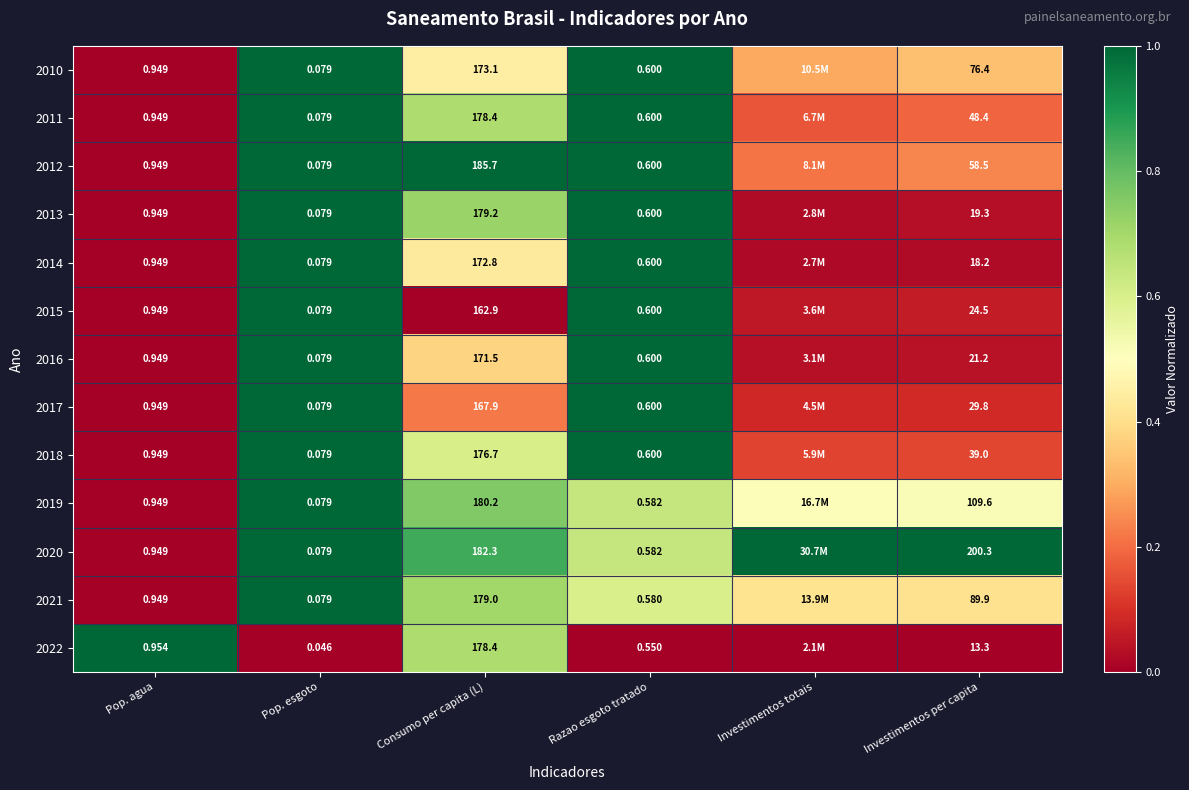

True or false: 2013 has a value of -0.7 at Pop. agua.

False